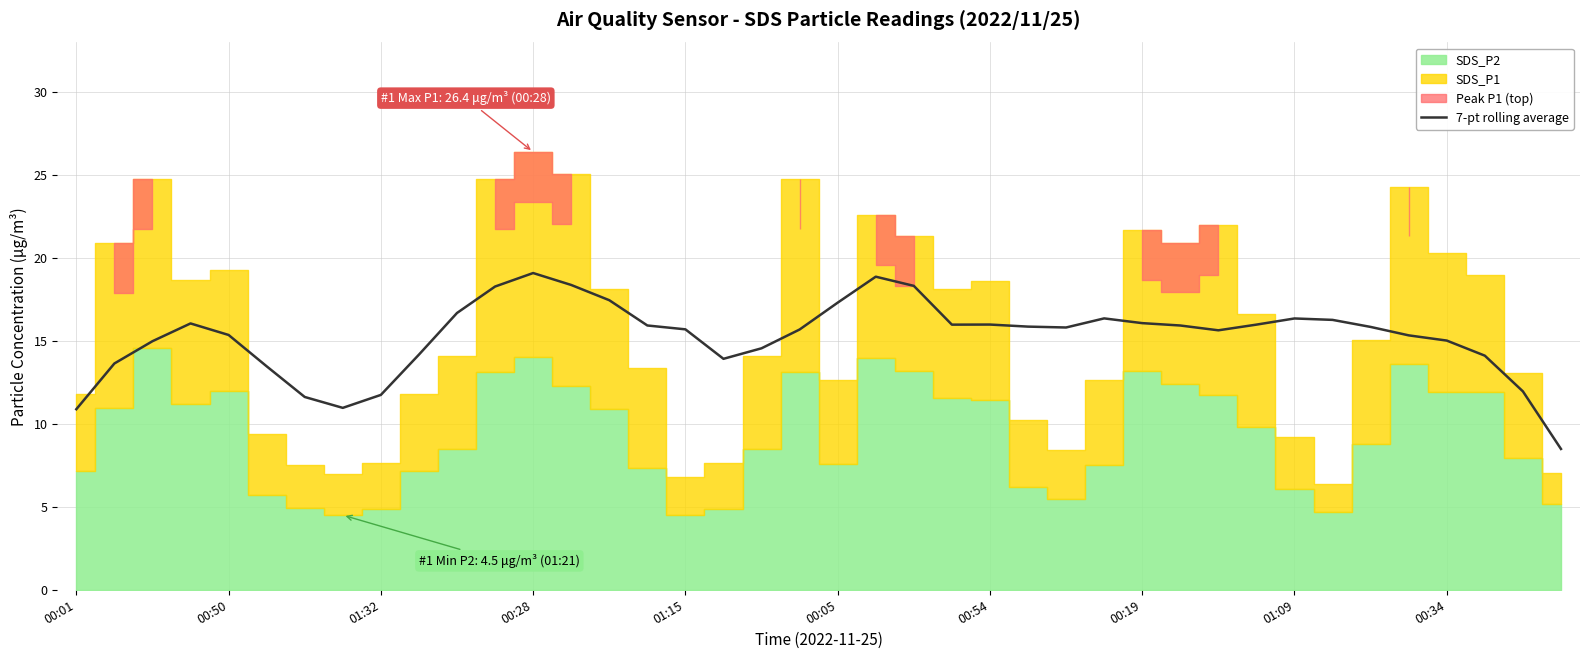

How many lines are shown in the chart?

1